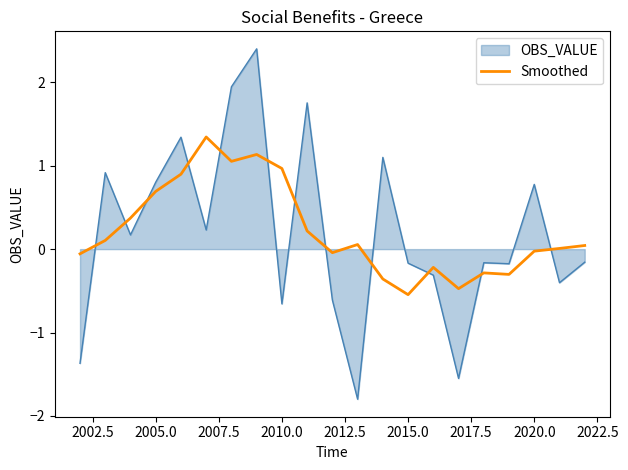

Rank the series by their maximum value, from highest to lowest.

OBS_VALUE, Smoothed